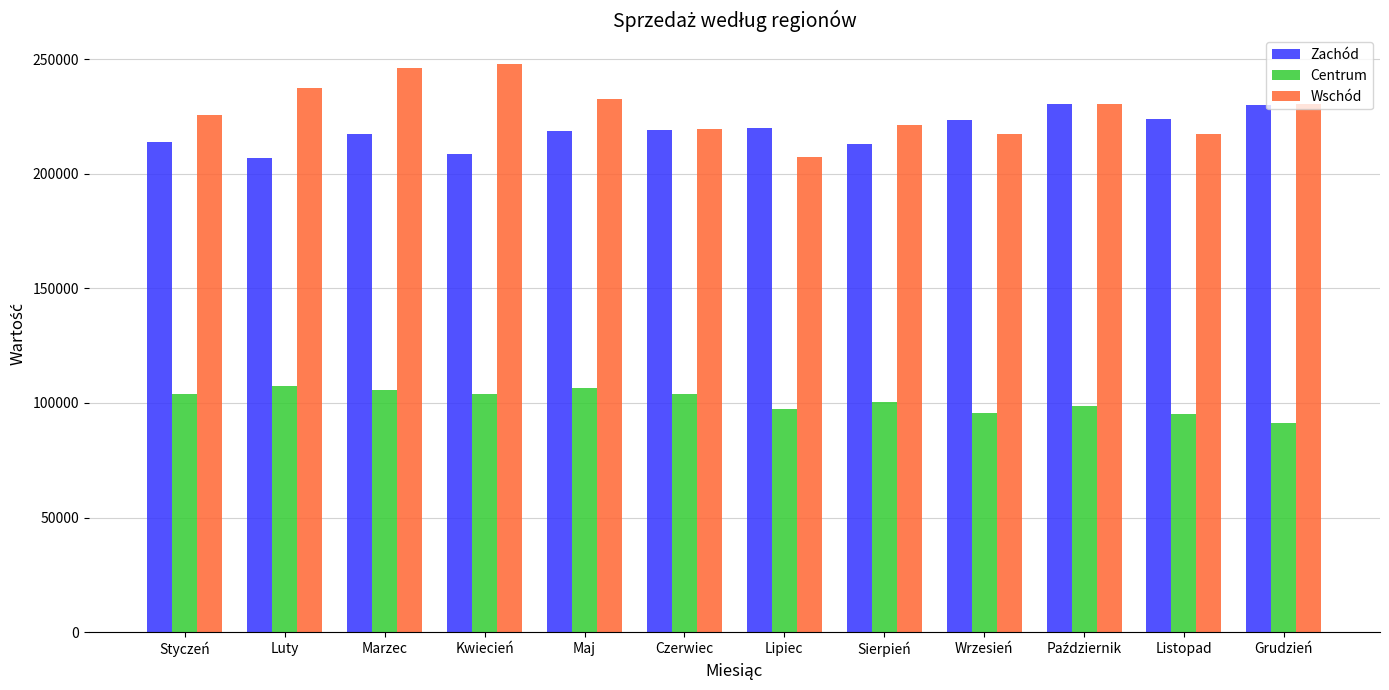

What is the minimum value shown in the chart?

91395